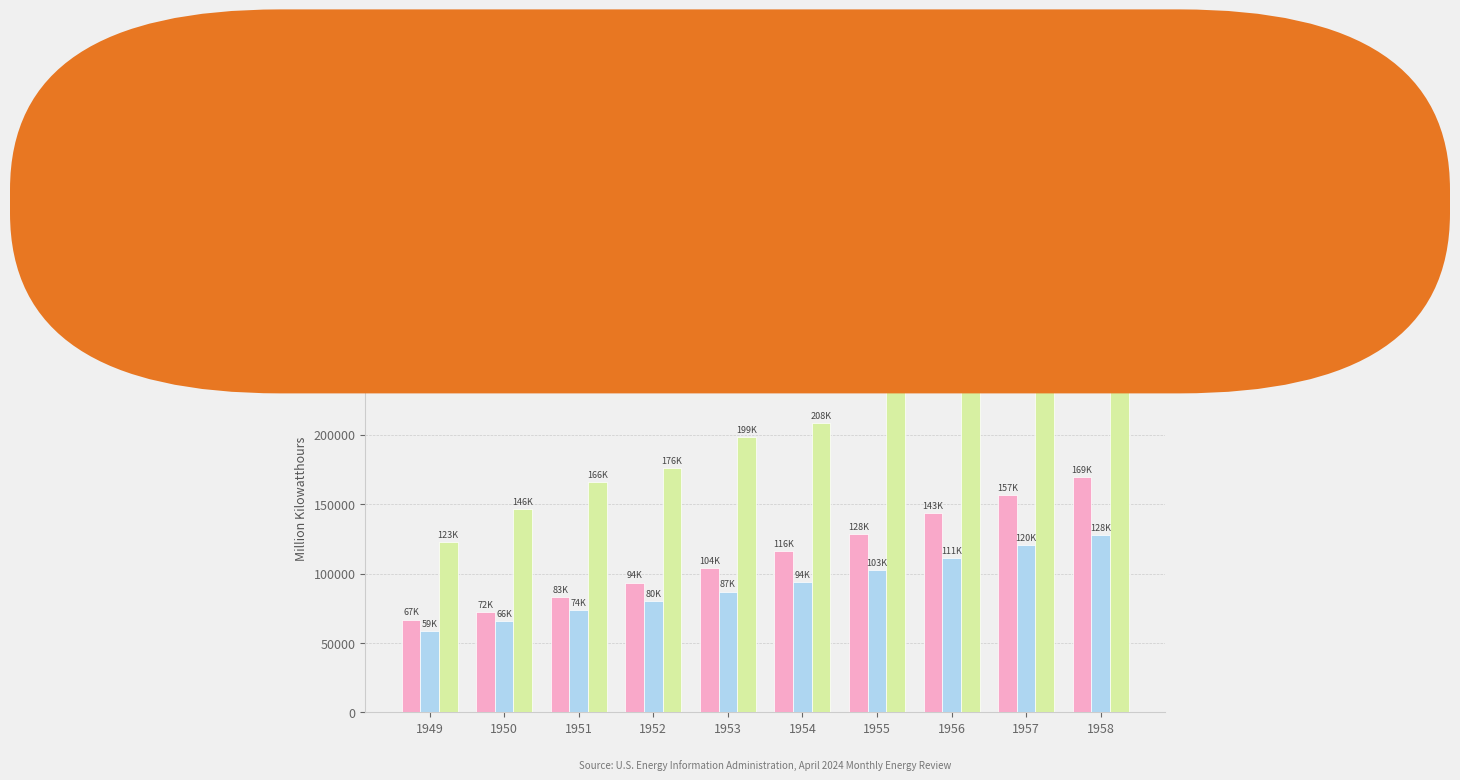

At which category is the sum across all series the highest?

1958